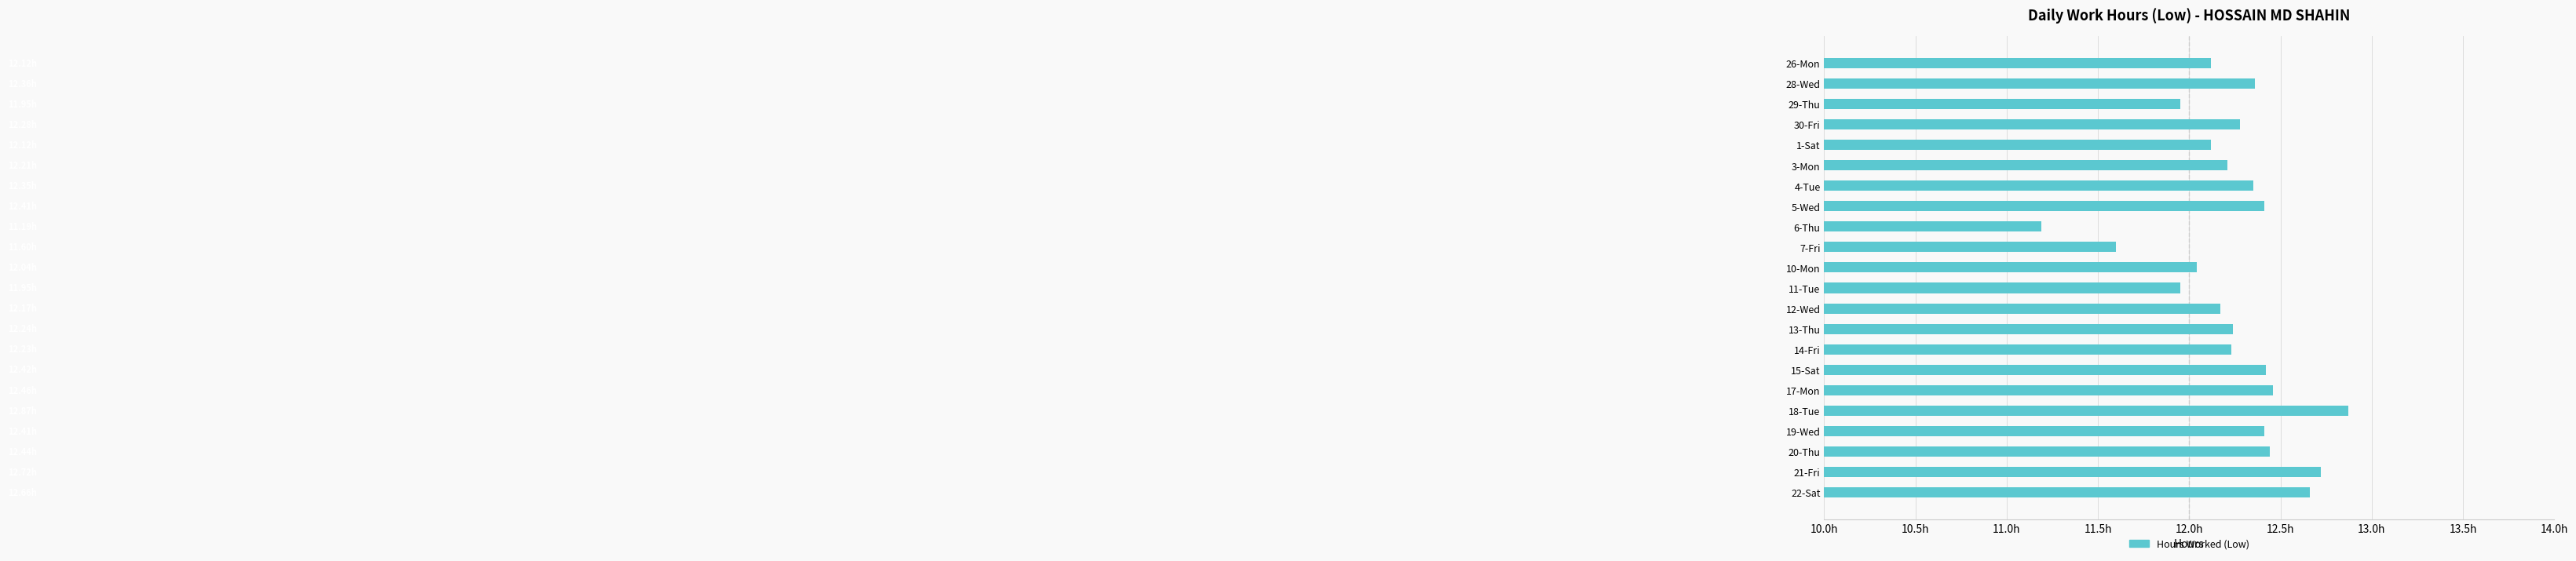

Are the bars horizontal?

Yes